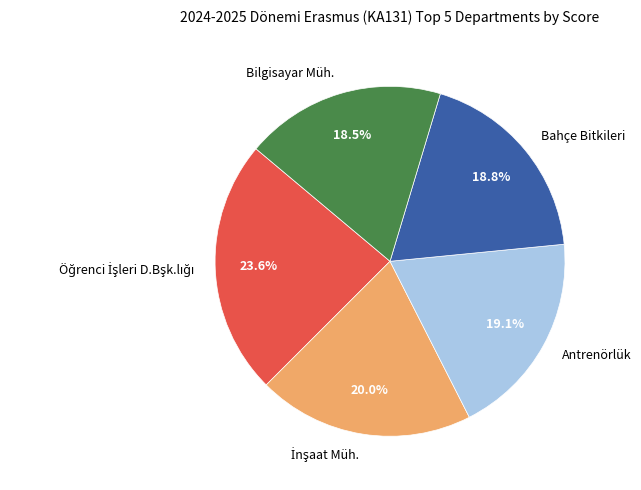

Combined, what portion of the pie is Bilgisayar Müh. and Antrenörlük?

37.6%